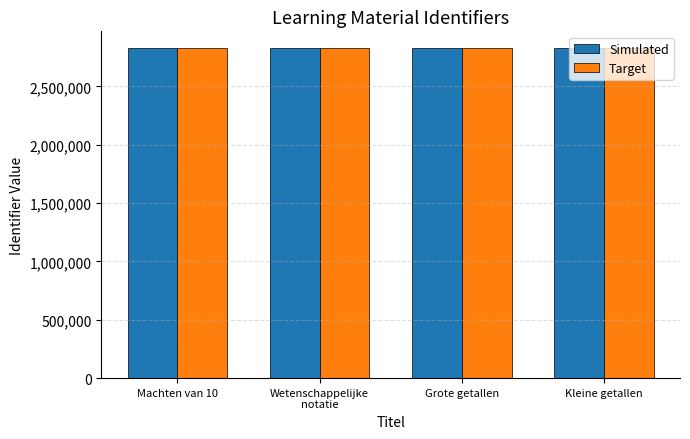

What value does the Simulated series have at Machten van 10?

2831031